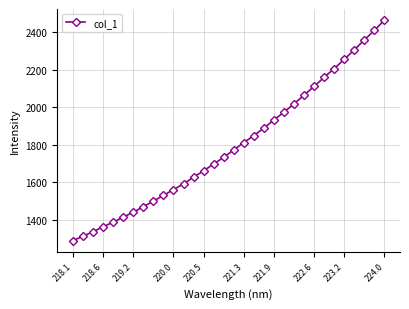

What is the maximum value shown in the chart?

2464.4